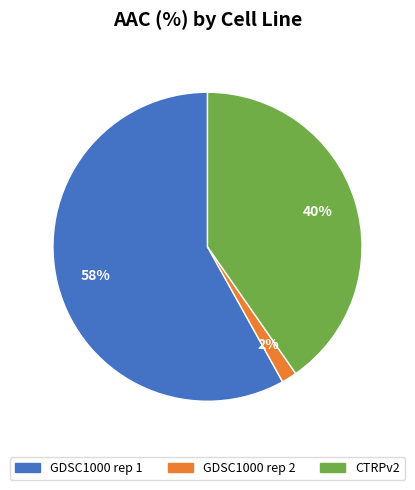

Is the sum of GDSC1000 rep 2 and GDSC1000 rep 1 greater than half?

Yes